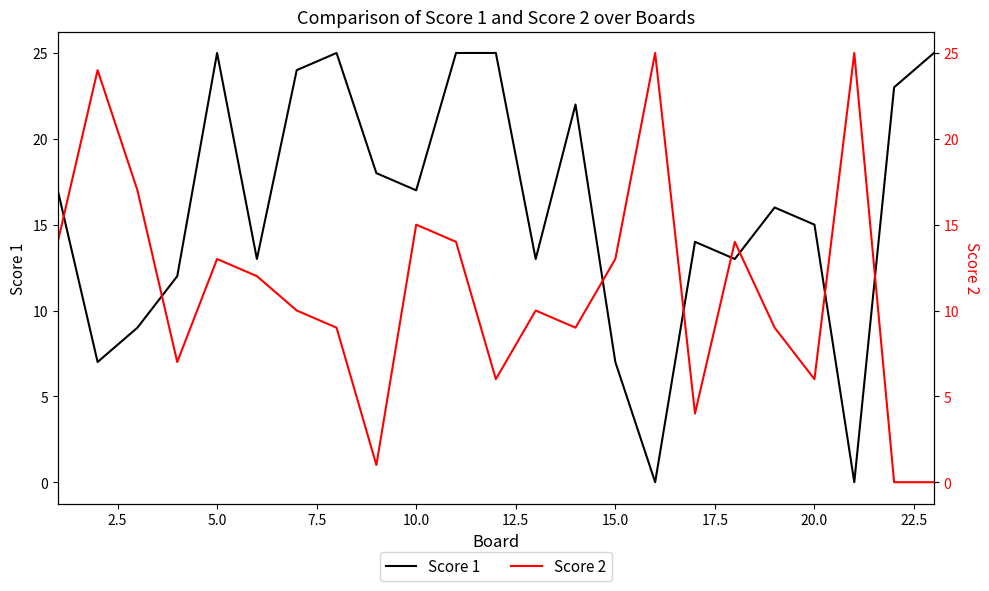

Does the chart display data point markers on the line(s)?

No